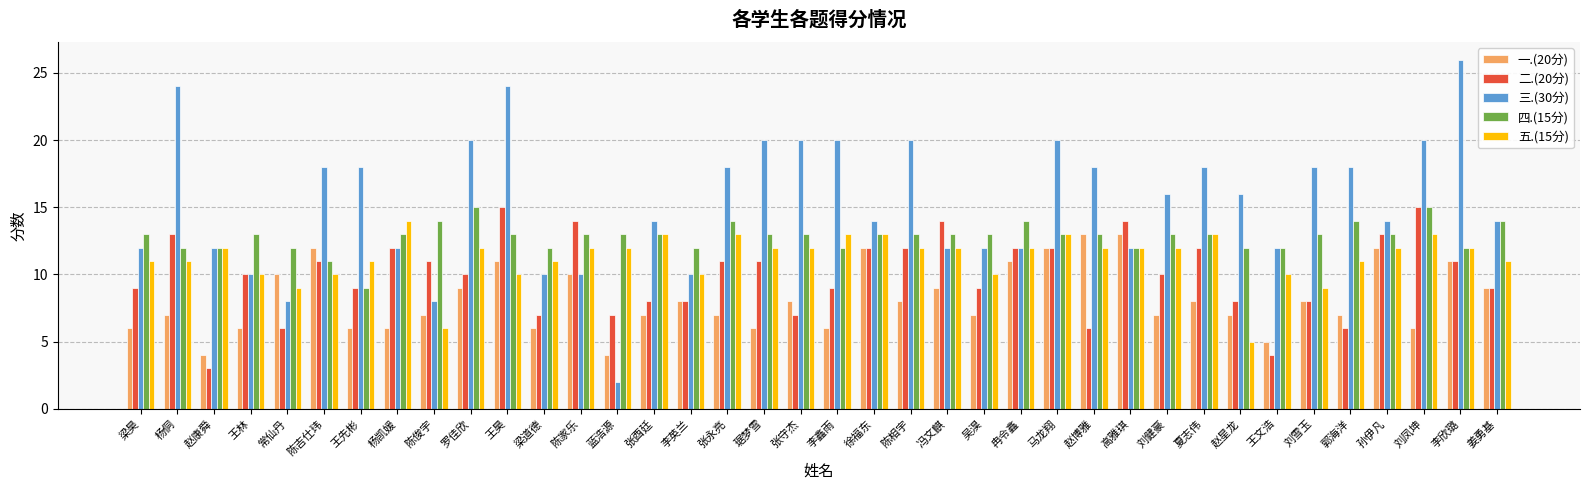

List the series in order of their overall mean, highest first.

三.(30分), 四.(15分), 五.(15分), 二.(20分), 一.(20分)